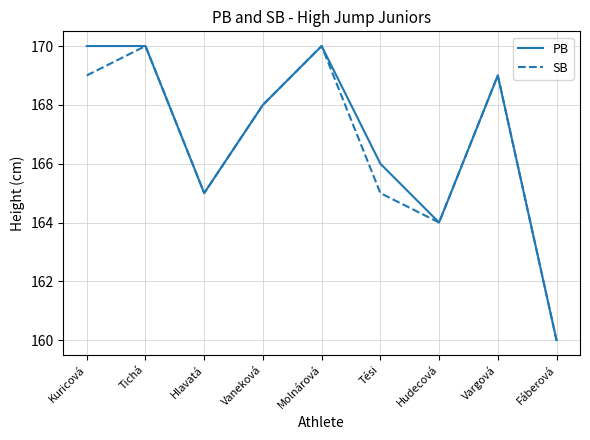

What position from the right is Tési?

4